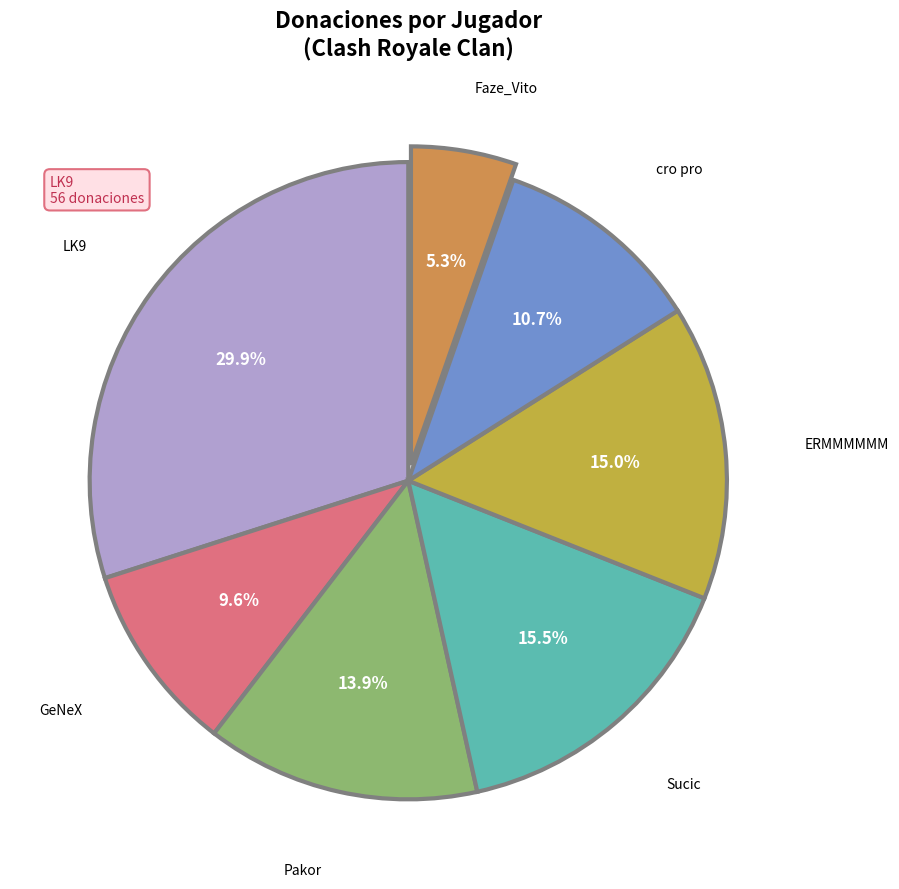

How many slices are in this pie chart?

7